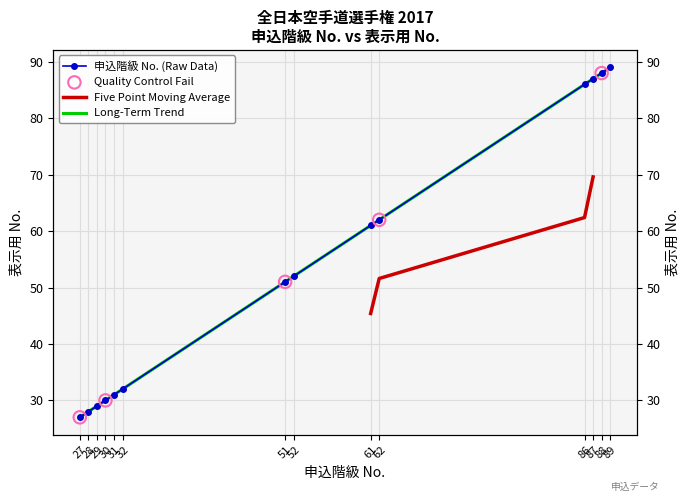

What is the change in value from 86 to 88?

+2